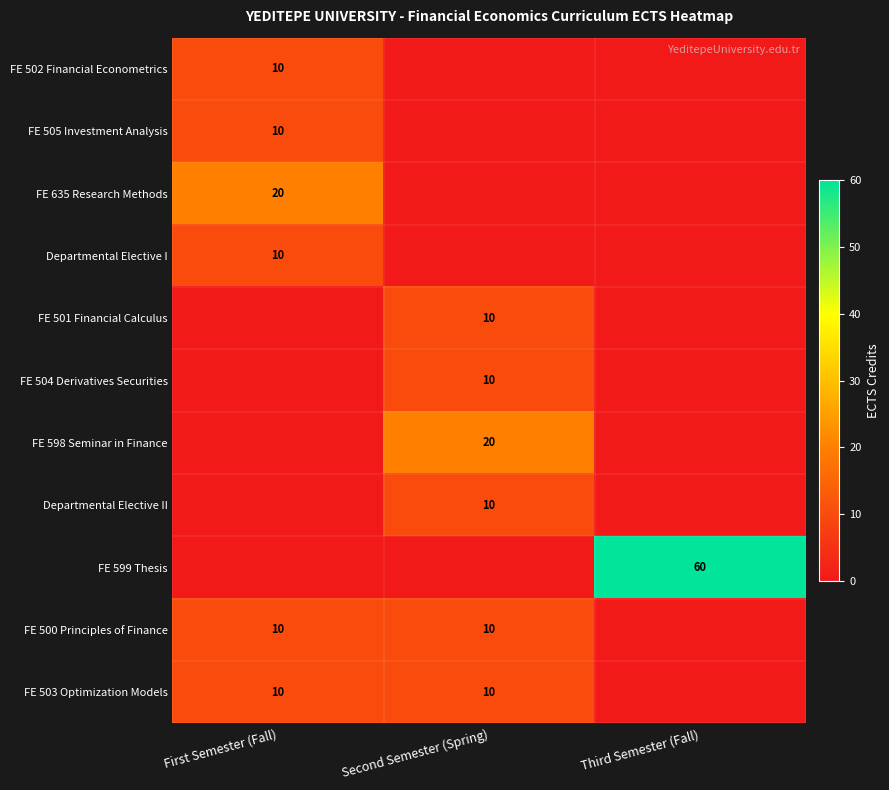

True or false: FE 500 Principles of Finance has a value of 15 at First Semester (Fall).

False